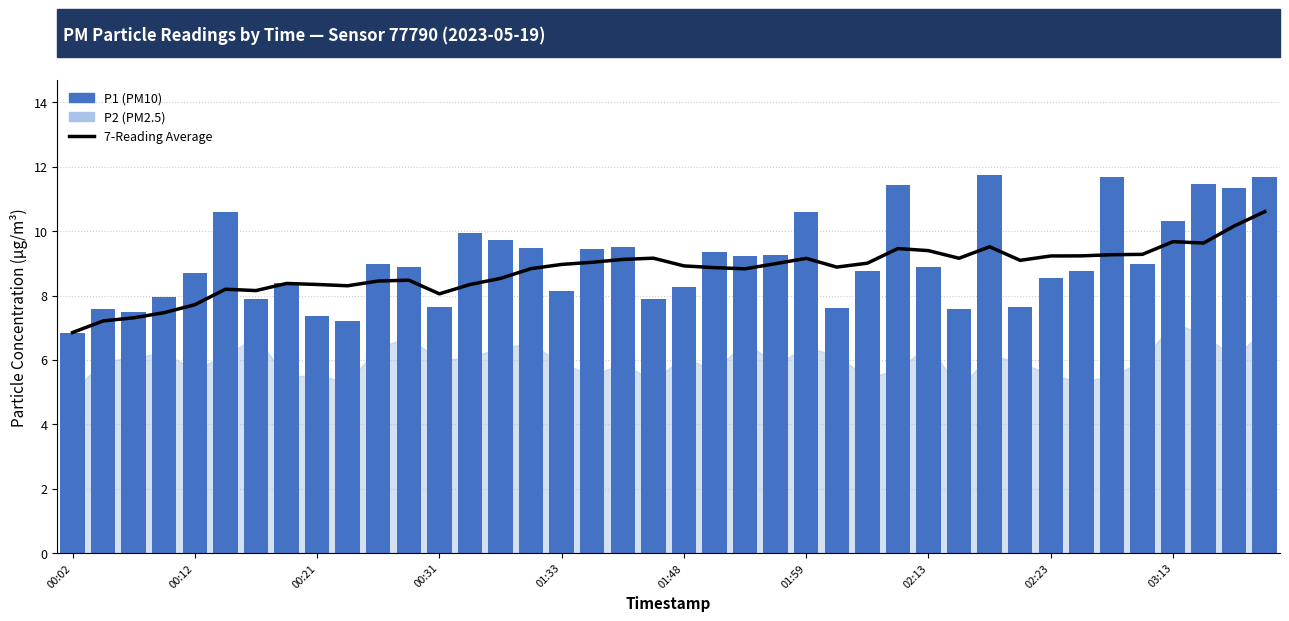

Read the P1 (PM10) value at 25.

7.6